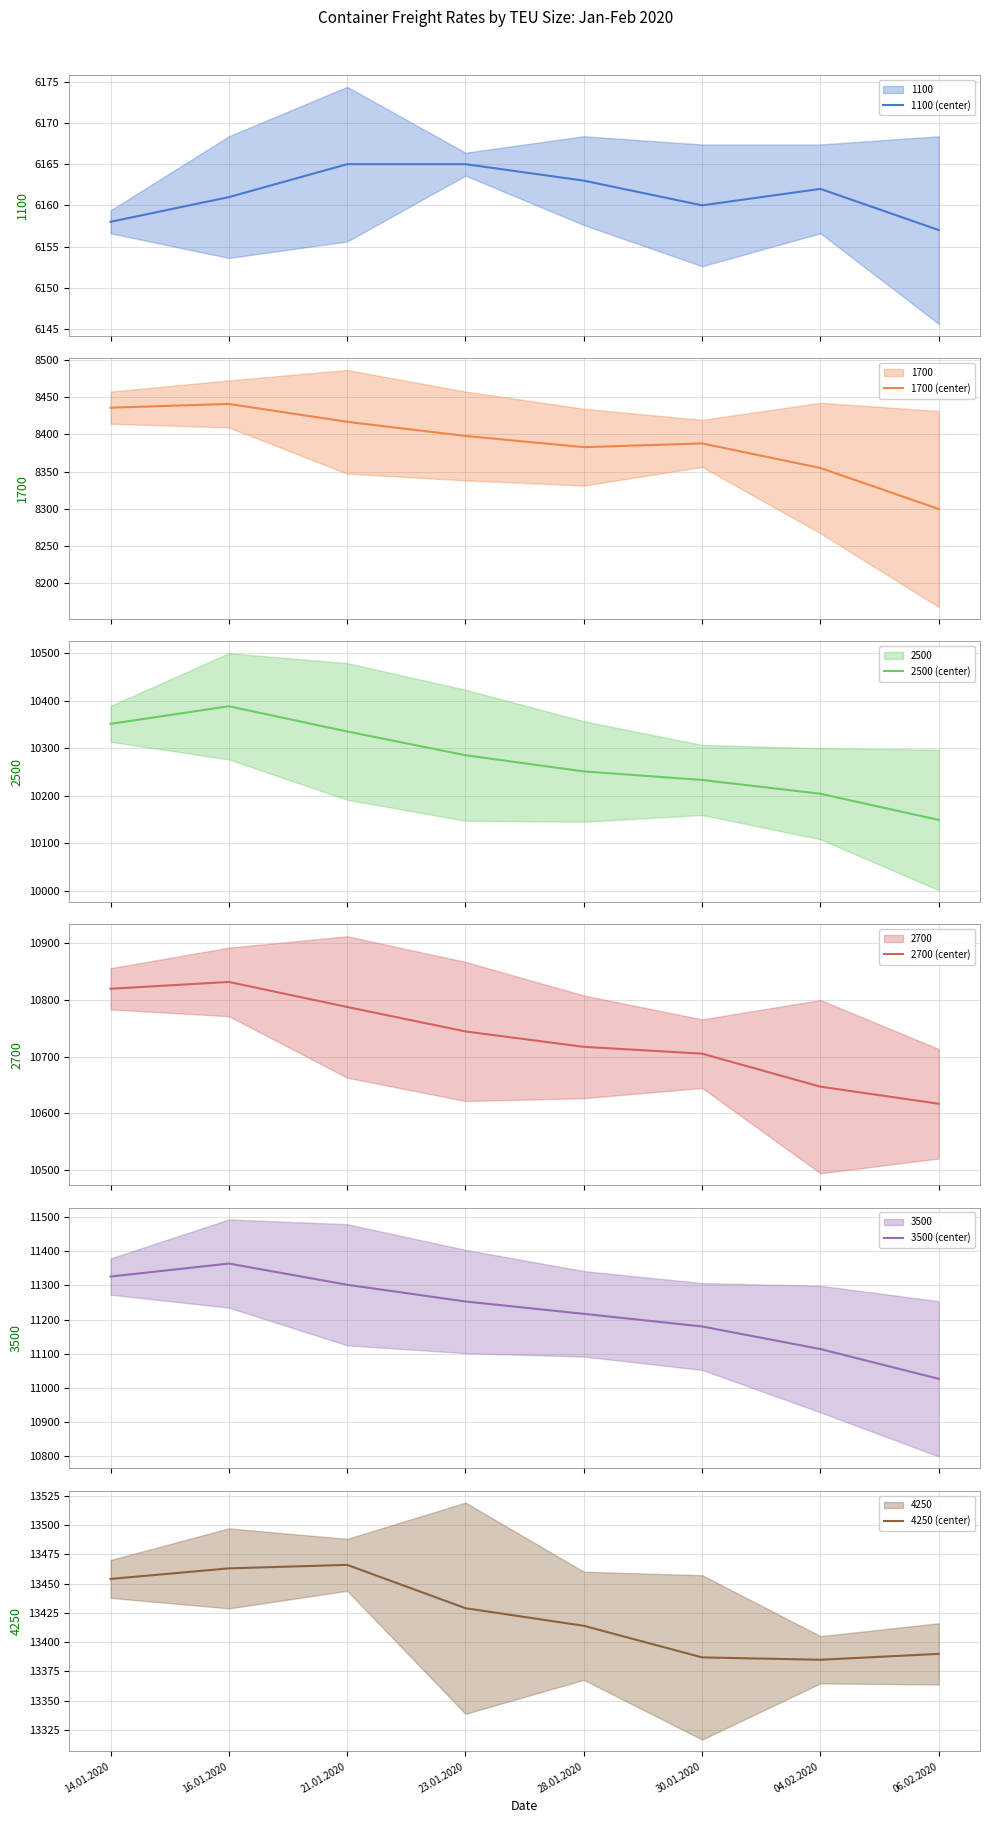

True or false: 4250 (center) and 1100 (center) cross at least once.

False